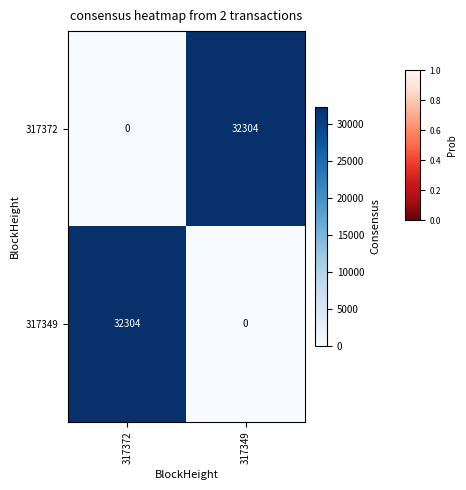

Is it true that 317349 equals 10564 at 317349?

False